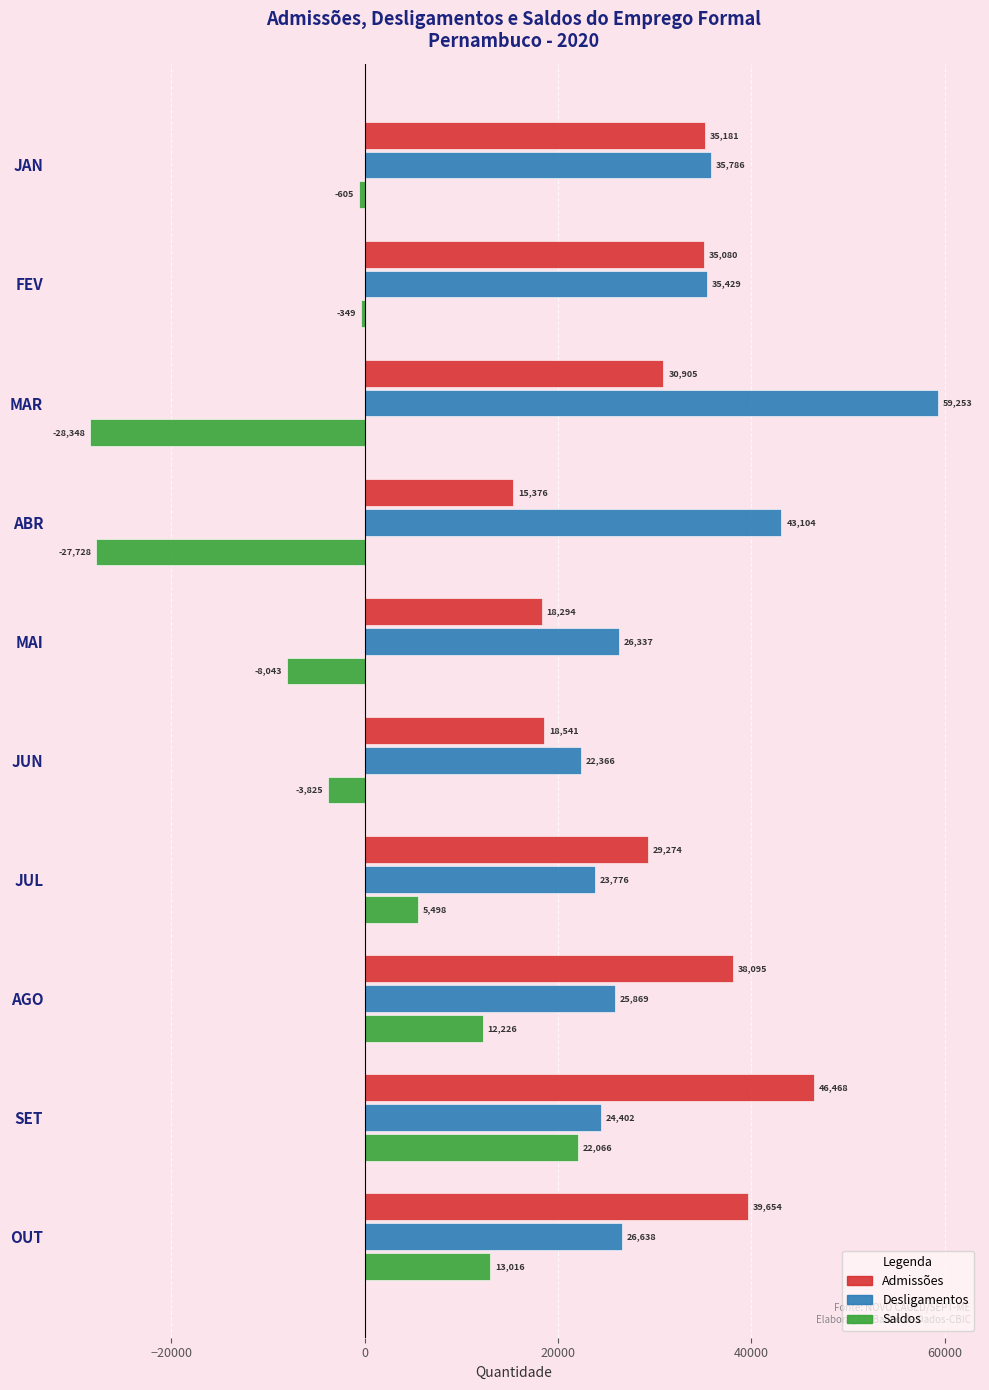

Which series has the largest range (max minus min)?

Saldos